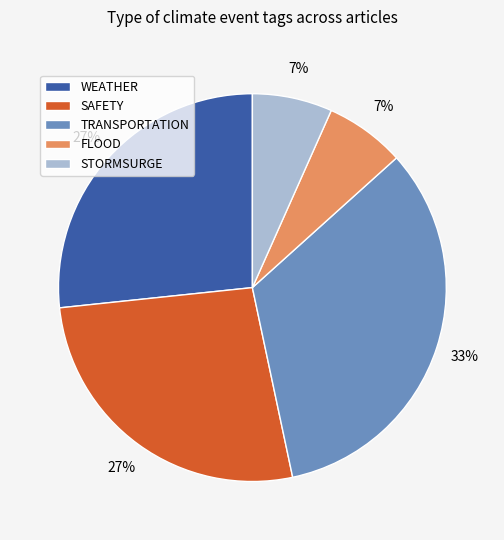

What is the largest slice in the pie chart?

TRANSPORTATION